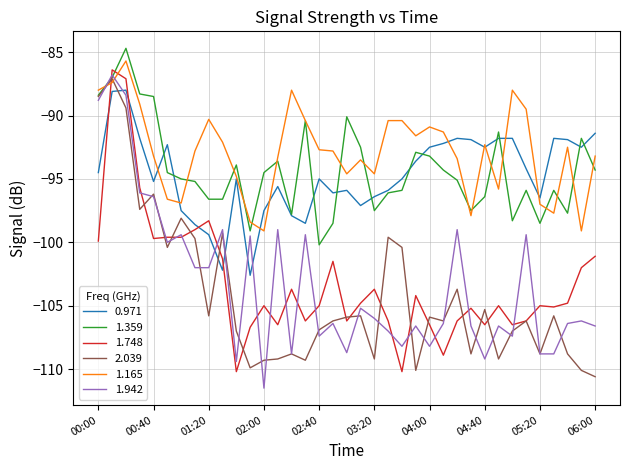

Which series has the largest range (max minus min)?

1.942